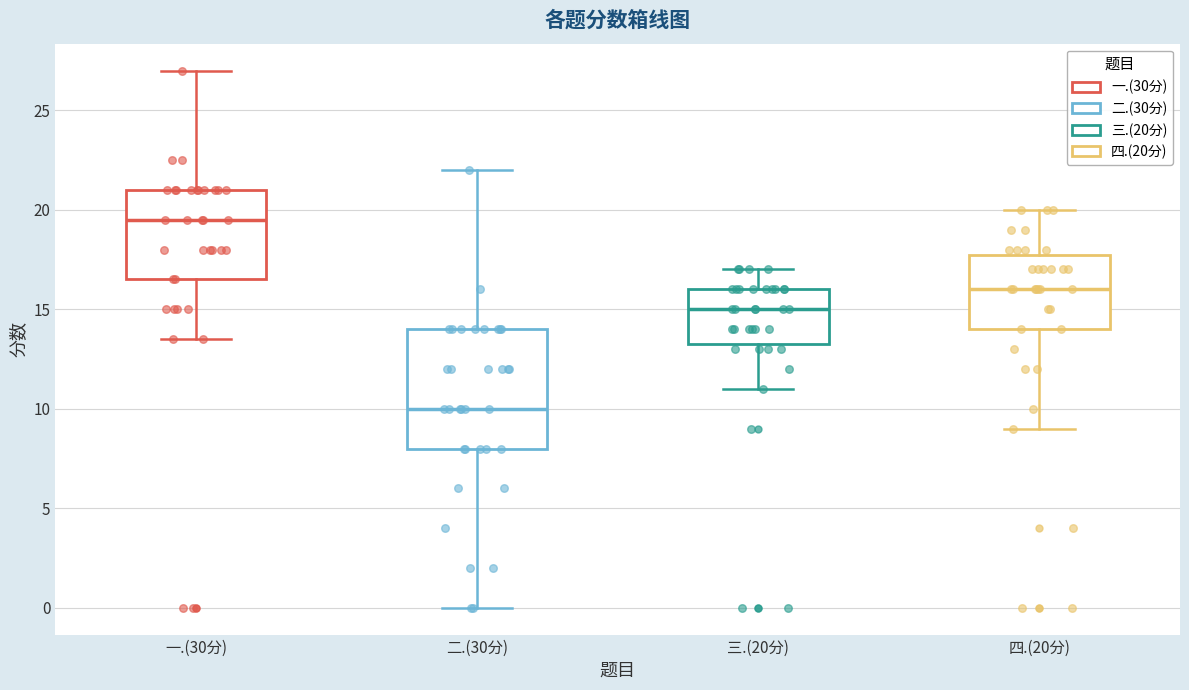

Reading left to right, transcribe this box plot: for each box, give where its median line is, the range the box spans, and where its two whiskers end, as read against the y-axis. The values are not printed on the chart, so give them approximately, as read against the axis.

一.(30分): median 19.5, box 16.5 to 21.0, whiskers 13.5 to 27.0
二.(30分): median 10.0, box 8.0 to 14.0, whiskers 0.0 to 22.0
三.(20分): median 15.0, box 13.5 to 16.0, whiskers 11.0 to 17.0
四.(20分): median 16.0, box 14.0 to 18.0, whiskers 9.0 to 20.0